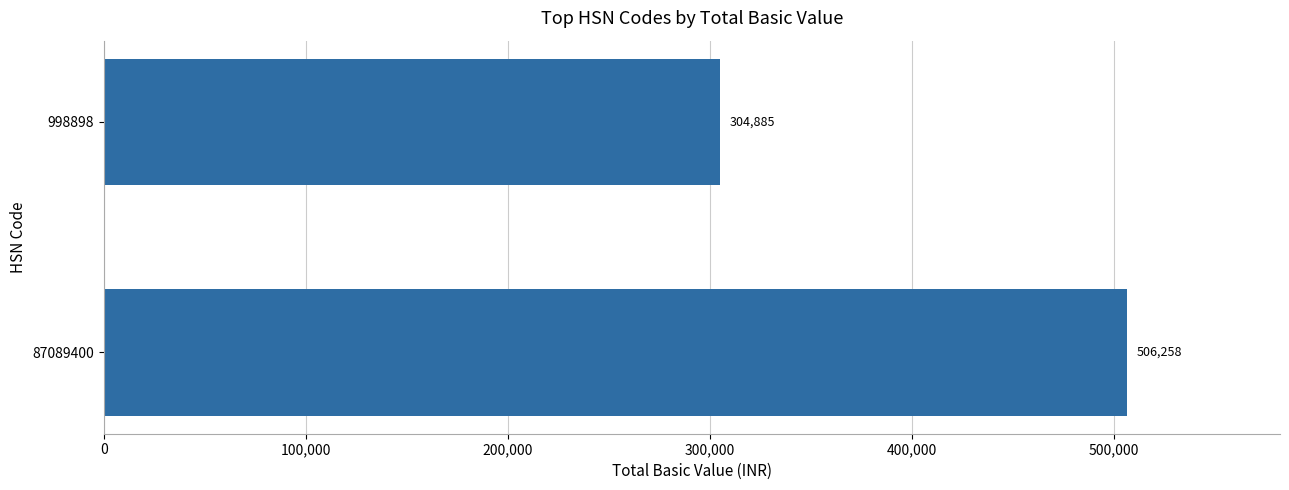

What is the average value?

405571.4